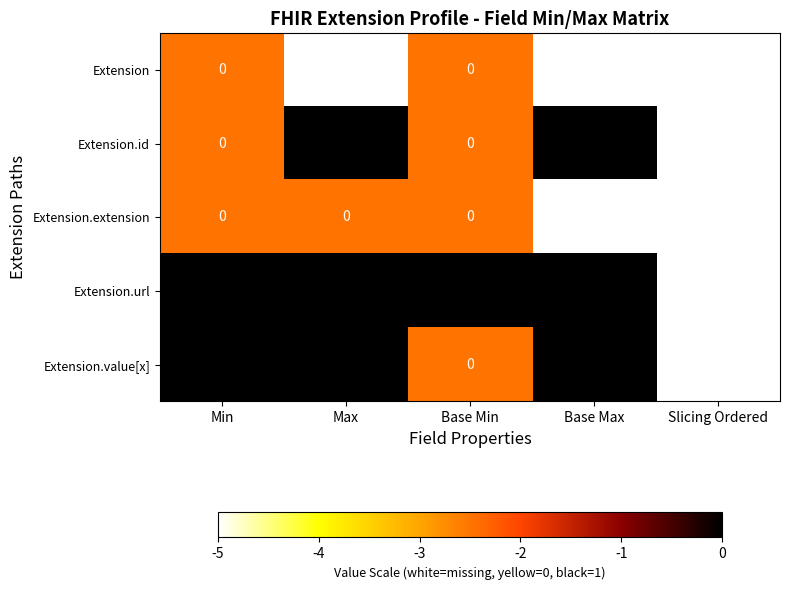

The value of Extension.url at Base Max is 0. True or false?

False